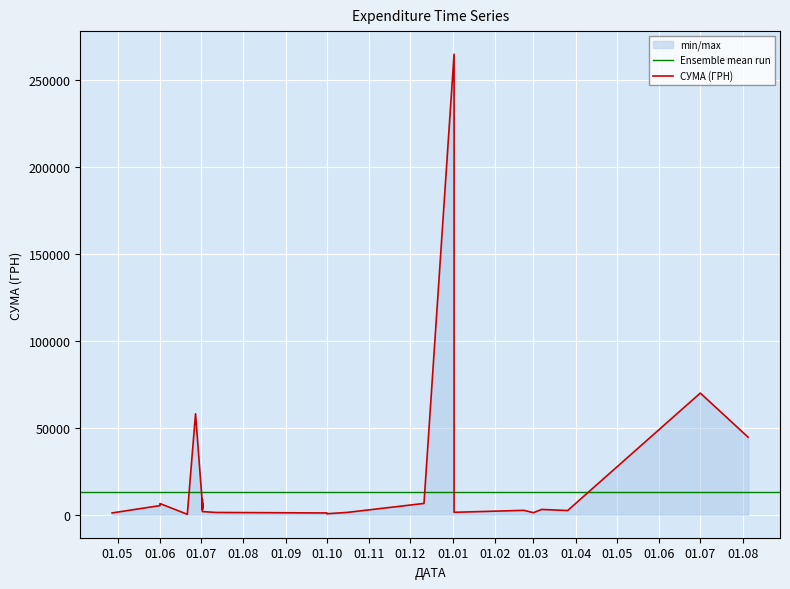

What value does the data have at 02.01.2019?

1365.0